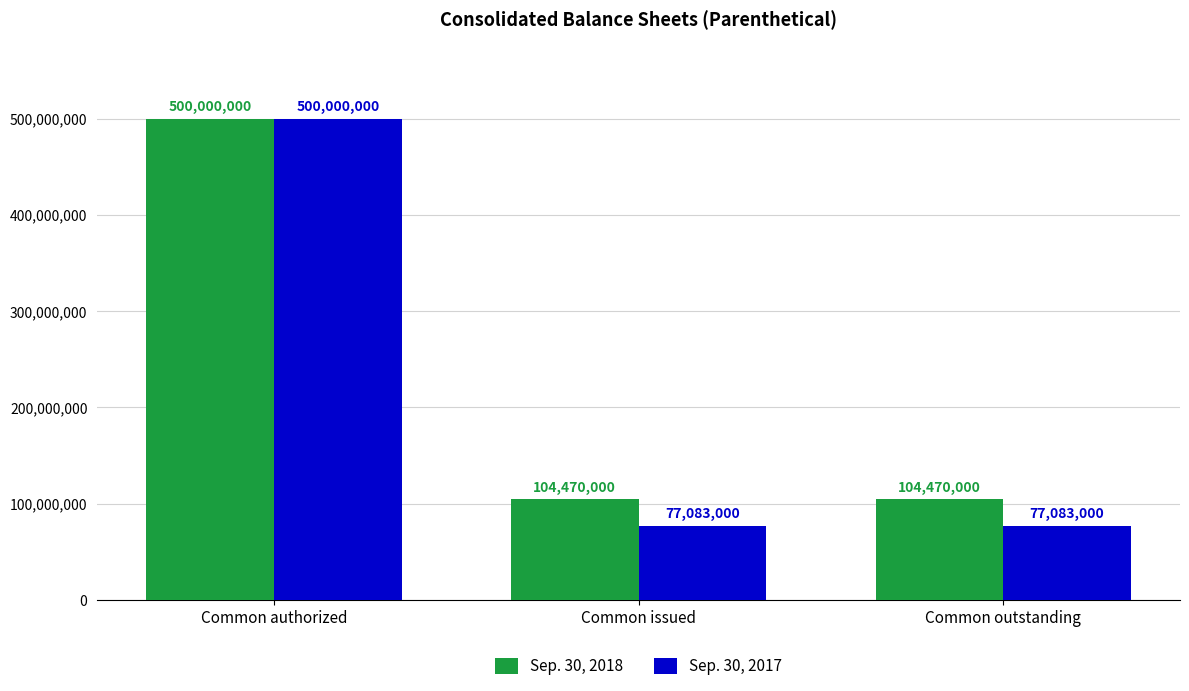

What are all the series names shown in the legend?

Sep. 30, 2018, Sep. 30, 2017